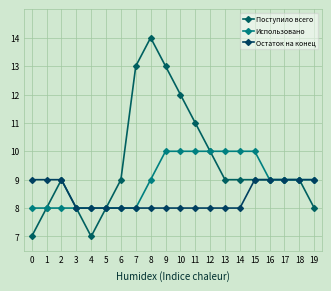

Which series changed the most between 10 and 18?

Поступило всего